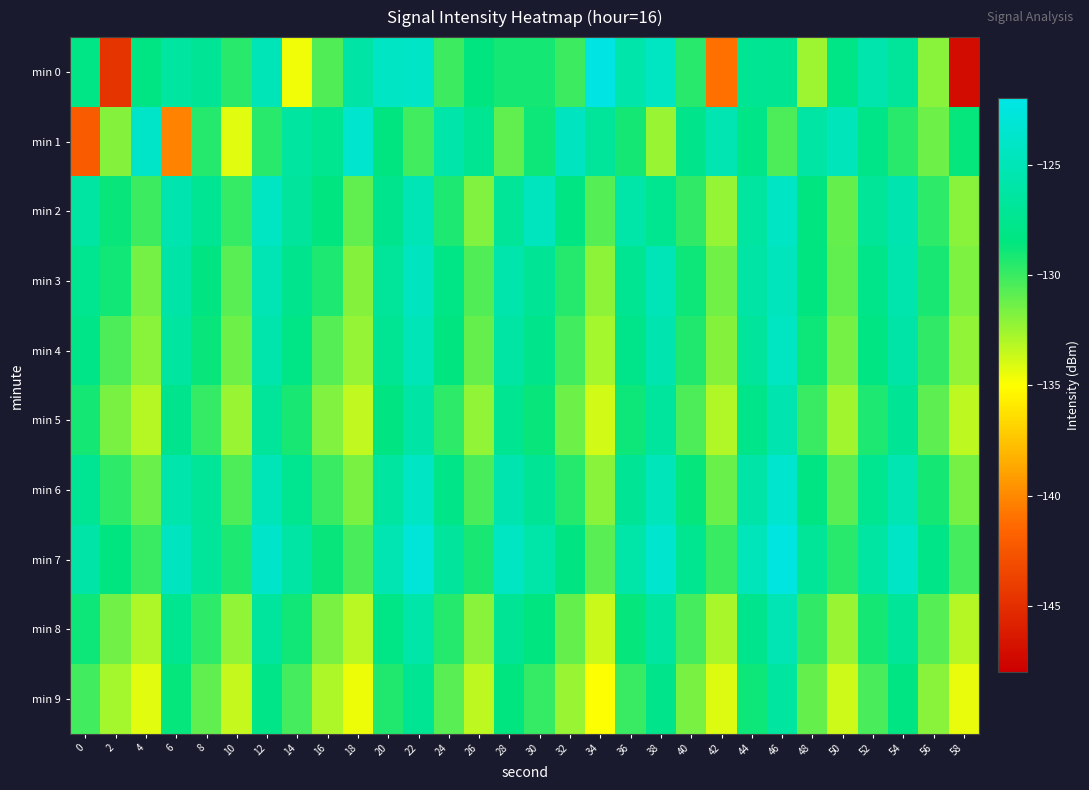

Reading left to right, what are all the values shown in this chart?

min 0: 0=-128.1	2=-144.6	4=-128.3	6=-126.5	8=-127.2	10=-129.5	12=-124.9	14=-134.6	16=-130.6	18=-126.2	20=-124.2	22=-124.1	24=-130.1	26=-128.4	28=-129.1	30=-129.0	32=-130.1	34=-122.2	36=-125.8	38=-124.3	40=-129.5	42=-141.1	44=-127.3	46=-127.3	48=-132.5	50=-128.2	52=-125.6	54=-126.9	56=-132.0	58=-147.1
min 1: 0=-142.2	2=-131.9	4=-123.9	6=-140.2	8=-129.5	10=-134.3	12=-129.6	14=-126.6	16=-127.6	18=-123.6	20=-128.5	22=-130.2	24=-125.8	26=-127.3	28=-131.0	30=-128.9	32=-124.5	34=-126.8	36=-129.1	38=-132.4	40=-127.7	42=-125.3	44=-128.0	46=-130.5	48=-126.2	50=-124.8	52=-127.9	54=-129.6	56=-131.3	58=-128.7
min 2: 0=-126.3	2=-128.8	4=-130.1	6=-125.5	8=-127.2	10=-129.9	12=-124.3	14=-126.7	16=-128.4	18=-131.0	20=-127.6	22=-125.1	24=-129.3	26=-131.8	28=-126.9	30=-124.6	32=-128.2	34=-130.7	36=-125.9	38=-127.4	40=-129.8	42=-132.3	44=-126.5	46=-124.2	48=-128.6	50=-131.1	52=-127.0	54=-125.4	56=-129.7	58=-132.0
min 3: 0=-127.5	2=-129.0	4=-131.5	6=-126.0	8=-128.3	10=-130.8	12=-125.2	14=-127.6	16=-129.3	18=-131.9	20=-126.8	22=-124.4	24=-128.1	26=-130.6	28=-125.7	30=-127.1	32=-129.5	34=-132.1	36=-127.3	38=-125.0	40=-128.9	42=-131.4	44=-126.1	46=-124.7	48=-128.4	50=-131.0	52=-127.8	54=-125.6	56=-129.2	58=-131.7
min 4: 0=-128.0	2=-130.5	4=-132.0	6=-126.5	8=-128.8	10=-131.3	12=-125.7	14=-128.1	16=-130.7	18=-132.3	20=-127.2	22=-125.0	24=-128.6	26=-131.1	28=-126.2	30=-127.7	32=-130.2	34=-132.7	36=-127.8	38=-125.5	40=-129.4	42=-131.9	44=-126.7	46=-124.3	48=-128.9	50=-131.5	52=-128.2	54=-126.0	56=-129.8	58=-132.2
min 5: 0=-129.1	2=-131.6	4=-133.1	6=-127.6	8=-129.9	10=-132.4	12=-126.8	14=-129.2	16=-131.8	18=-133.4	20=-128.3	22=-126.1	24=-129.7	26=-132.2	28=-127.3	30=-128.8	32=-131.3	34=-133.8	36=-128.9	38=-126.6	40=-130.5	42=-133.0	44=-127.8	46=-125.4	48=-130.0	50=-132.6	52=-129.3	54=-127.1	56=-130.9	58=-133.3
min 6: 0=-127.2	2=-129.7	4=-131.2	6=-125.7	8=-127.0	10=-130.5	12=-125.0	14=-127.4	16=-130.0	18=-131.6	20=-126.5	22=-124.2	24=-127.9	26=-130.4	28=-125.5	30=-127.1	32=-129.5	34=-132.0	36=-127.1	38=-124.8	40=-128.7	42=-131.2	44=-126.0	46=-123.6	48=-128.2	50=-130.8	52=-127.5	54=-125.3	56=-129.1	58=-131.5
min 7: 0=-126.0	2=-128.5	4=-130.0	6=-124.5	8=-126.8	10=-129.3	12=-123.8	14=-126.2	16=-128.8	18=-130.4	20=-125.3	22=-123.0	24=-126.7	26=-129.2	28=-124.3	30=-125.9	32=-128.3	34=-130.8	36=-125.9	38=-123.6	40=-127.5	42=-130.0	44=-124.8	46=-122.4	48=-127.0	50=-129.6	52=-126.3	54=-124.1	56=-127.9	58=-130.3
min 8: 0=-128.9	2=-131.4	4=-132.9	6=-127.4	8=-129.7	10=-132.2	12=-126.6	14=-129.0	16=-131.6	18=-133.2	20=-128.1	22=-125.9	24=-129.5	26=-132.0	28=-127.1	30=-128.6	32=-131.1	34=-133.6	36=-128.7	38=-126.4	40=-130.3	42=-132.8	44=-127.6	46=-125.2	48=-129.8	50=-132.4	52=-129.1	54=-126.9	56=-130.7	58=-133.1
min 9: 0=-130.2	2=-132.7	4=-134.2	6=-128.7	8=-131.0	10=-133.5	12=-127.9	14=-130.3	16=-132.9	18=-134.5	20=-129.4	22=-127.2	24=-130.8	26=-133.3	28=-128.4	30=-129.9	32=-132.4	34=-134.9	36=-130.0	38=-127.7	40=-131.6	42=-134.1	44=-128.9	46=-126.5	48=-131.1	50=-133.7	52=-130.4	54=-128.2	56=-132.0	58=-134.4